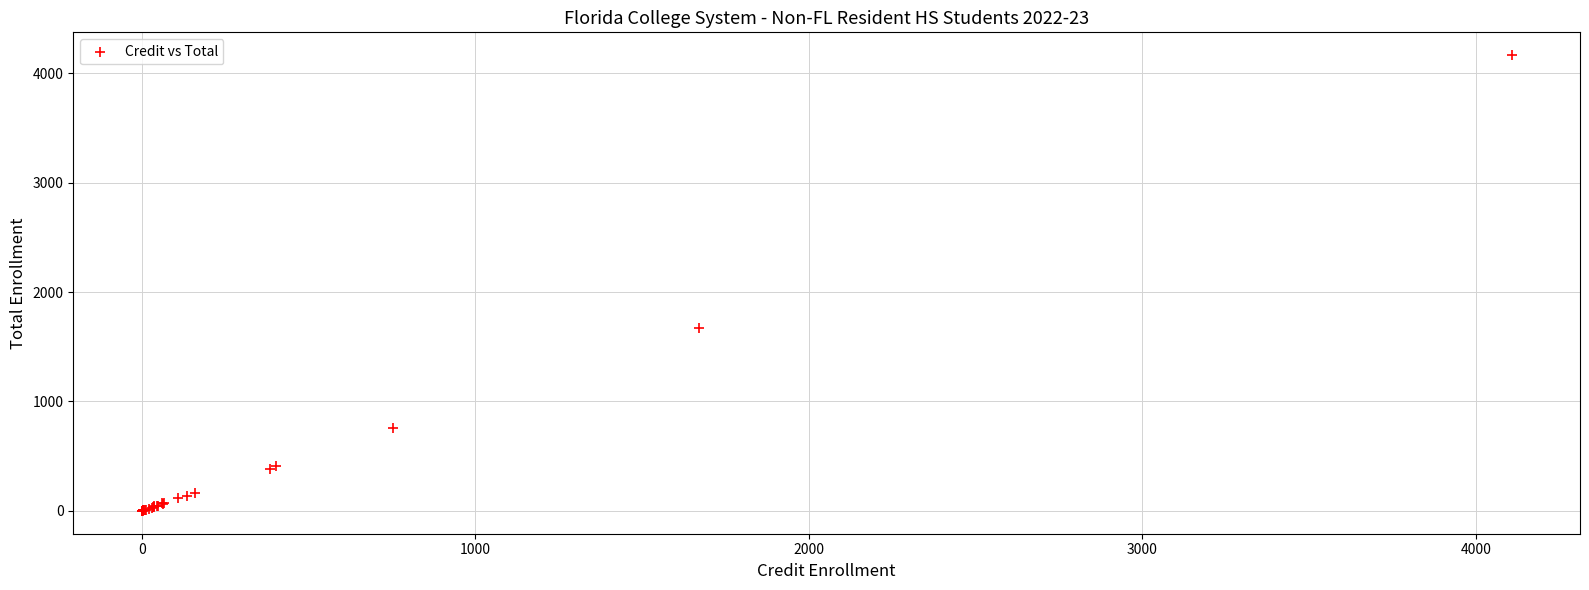

What Y value in the scatter plot is closest to 2082?

1673